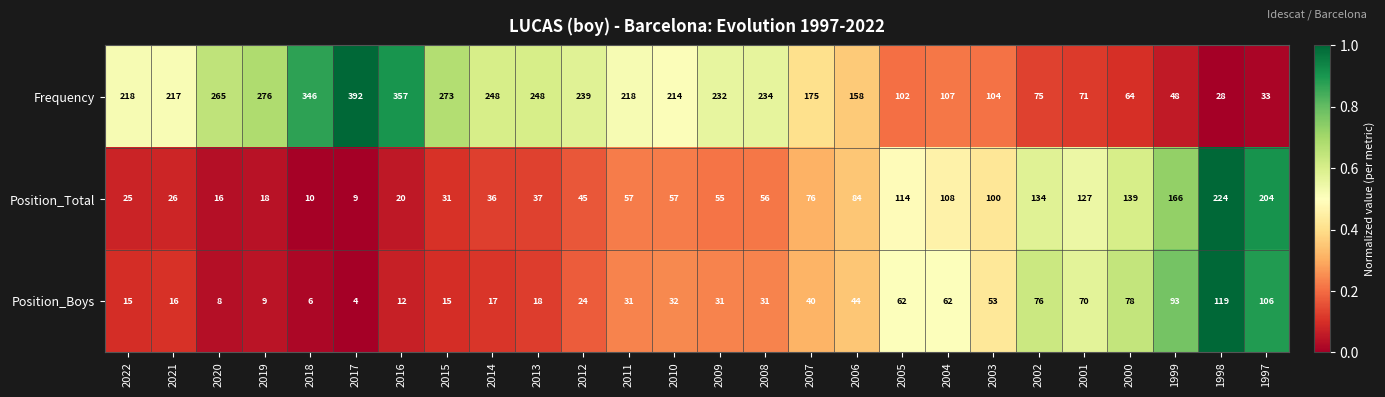

Rank the series at 2020 from highest to lowest value.

Frequency, Position_Total, Position_Boys